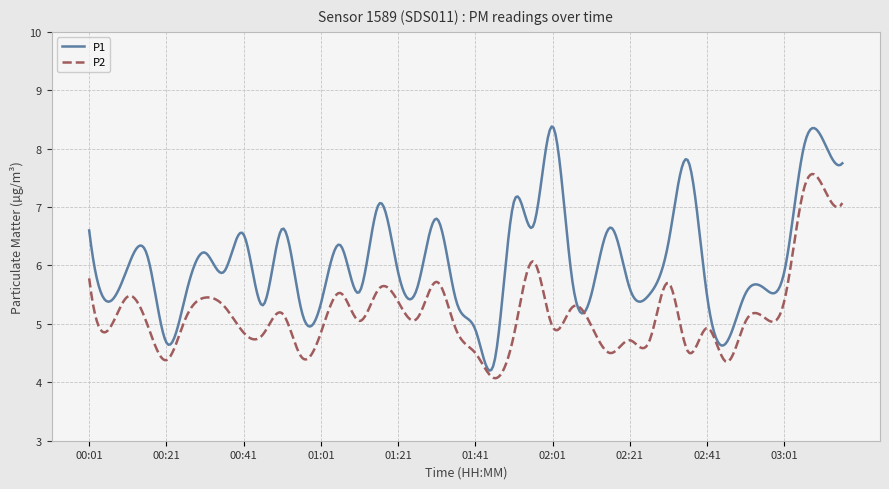

Which series has the widest spread of values?

P1